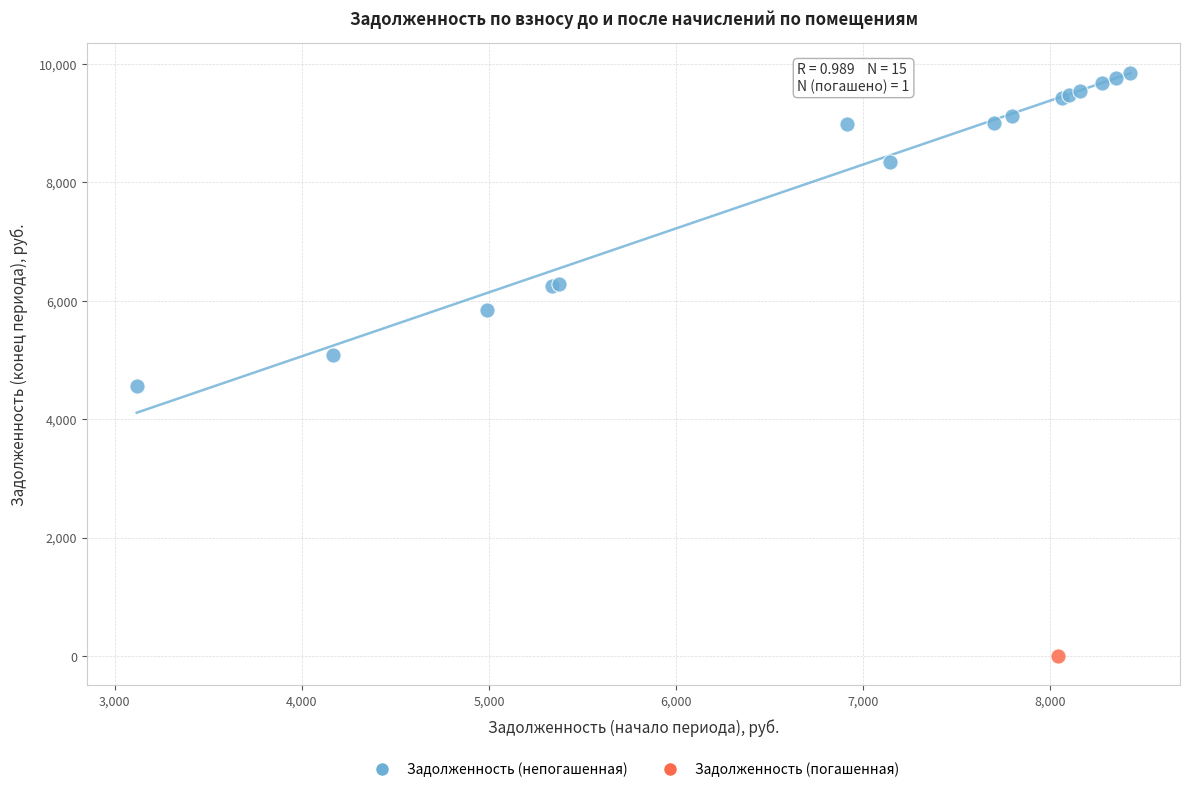

What are all the series names shown in the legend?

Задолженность (непогашенная), Задолженность (погашенная)